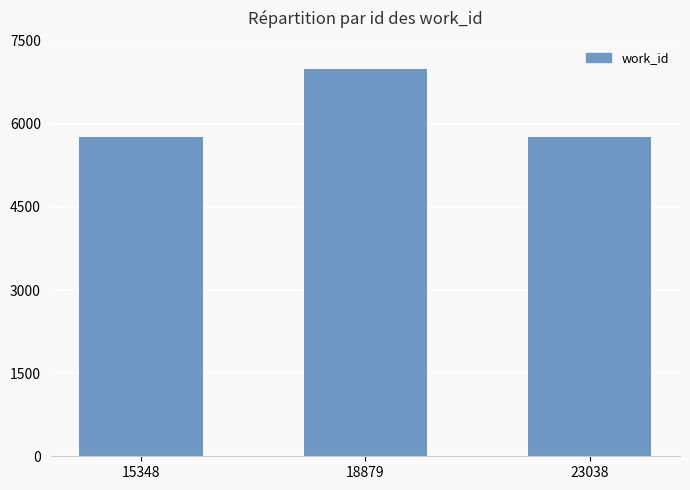

Read the value at 18879, to the nearest 50.

7000